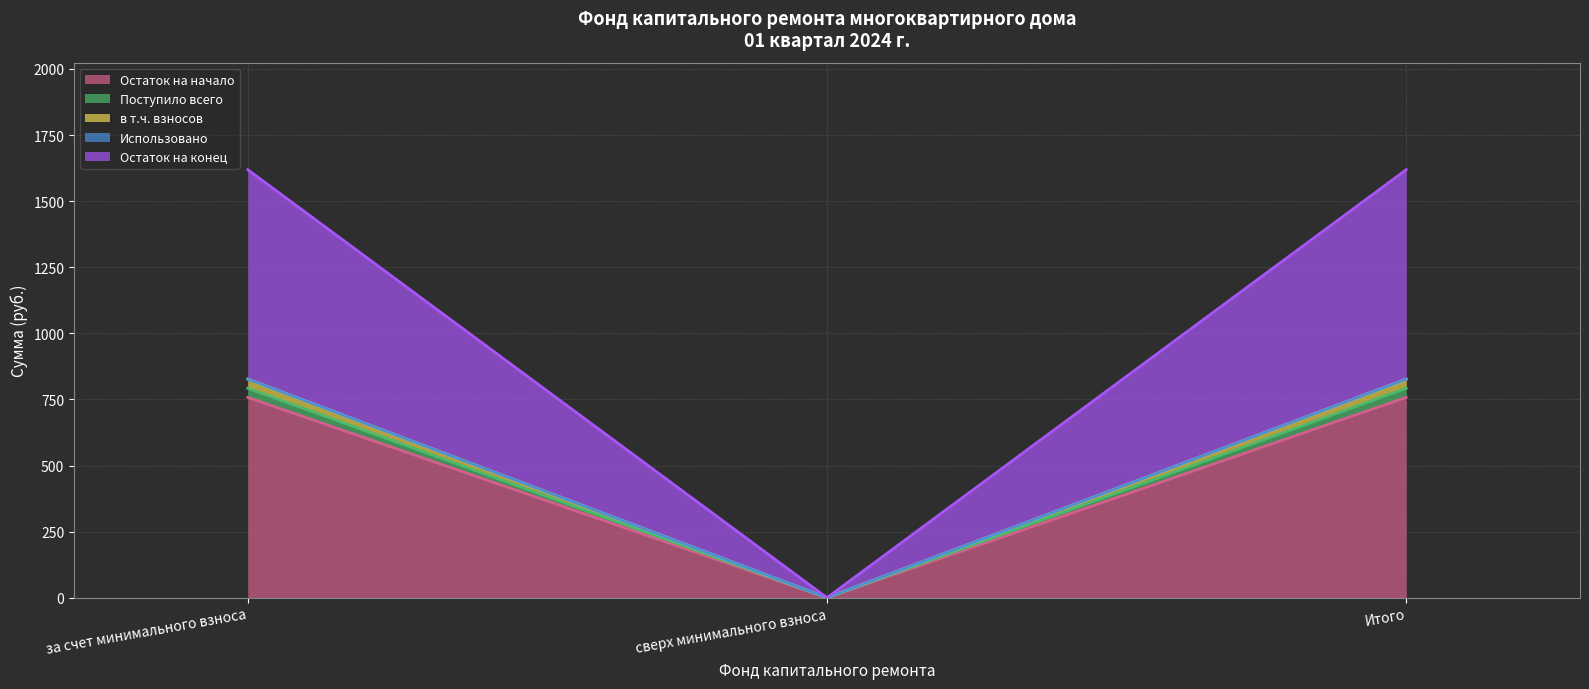

At how many categories does at least one series exceed 1573?

2